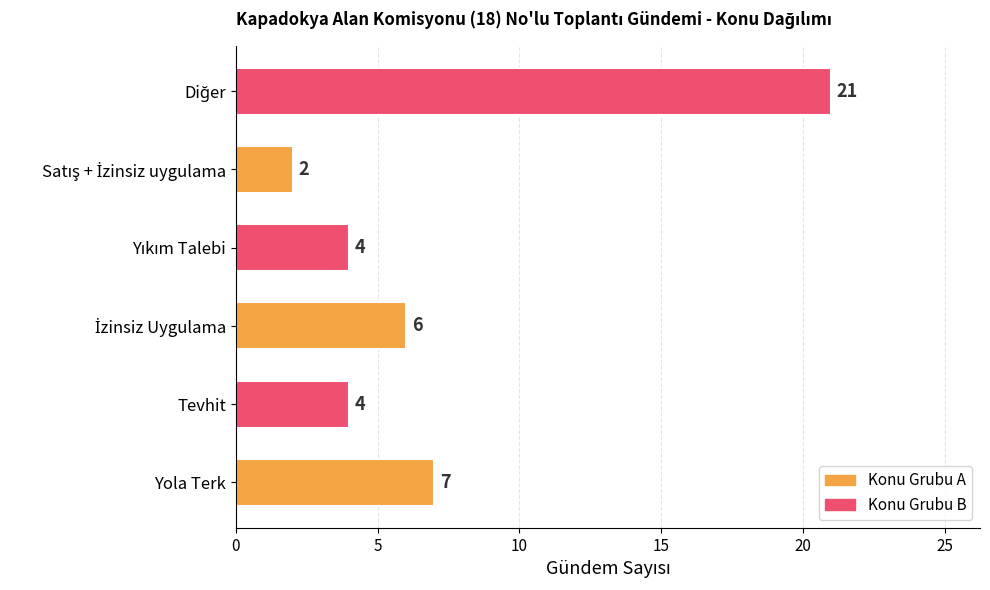

Is it true that the value at Tevhit is 6?

False